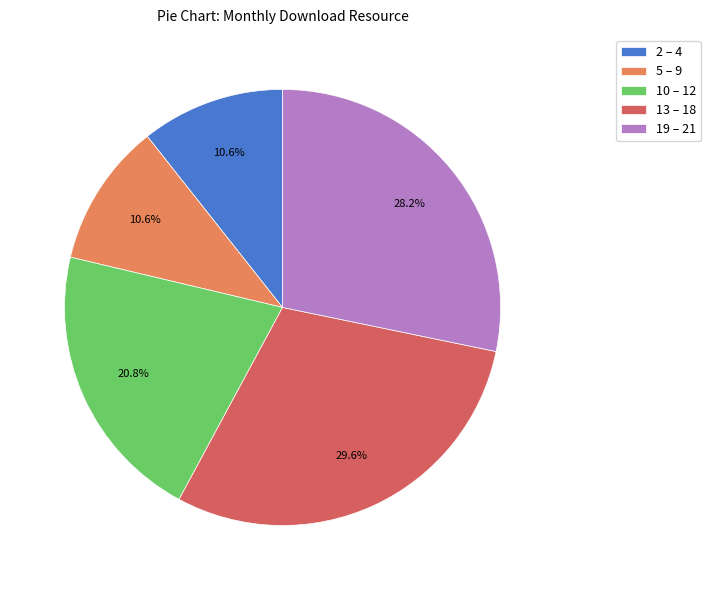

Which category has the biggest portion of the pie?

13 – 18